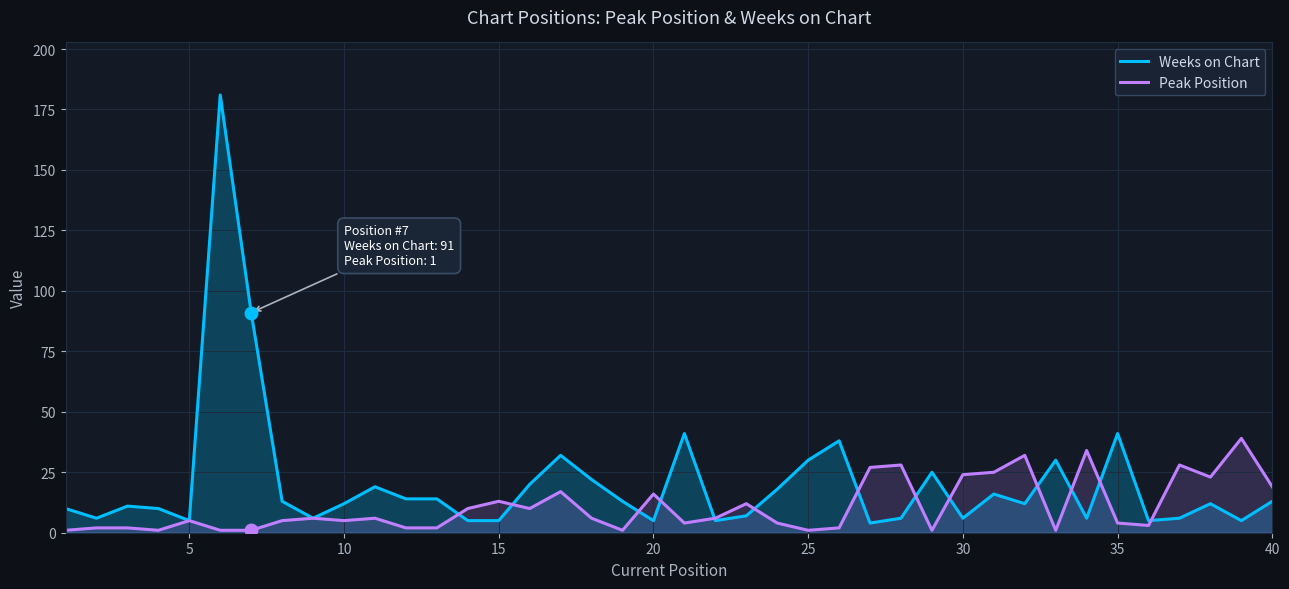

Which series has the largest range (max minus min)?

Weeks on Chart